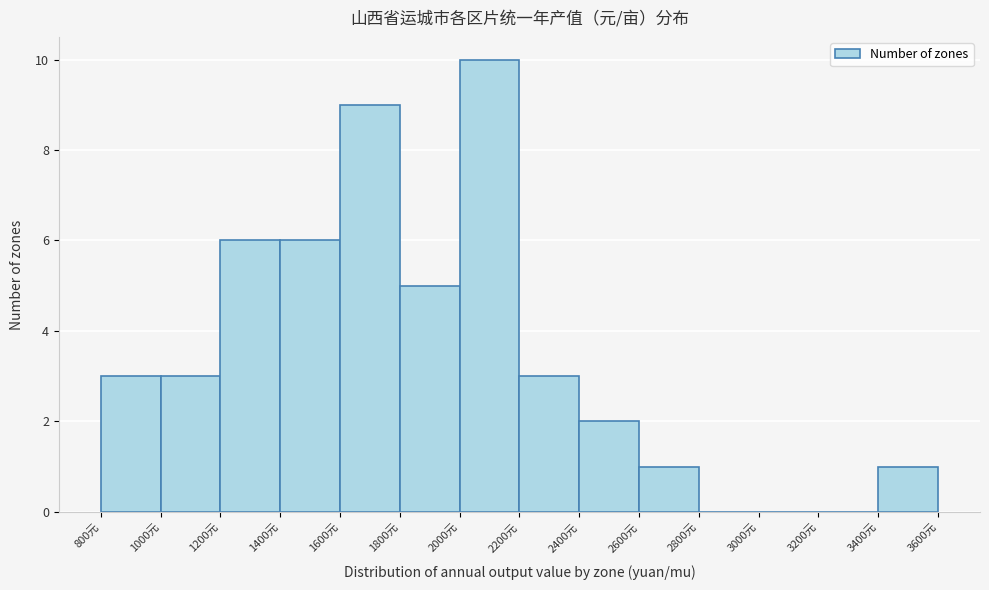

How tall is the bar that spans 1600 to 1800 on the x-axis? The values are not printed on the chart, so give them approximately, as read against the axis.

9